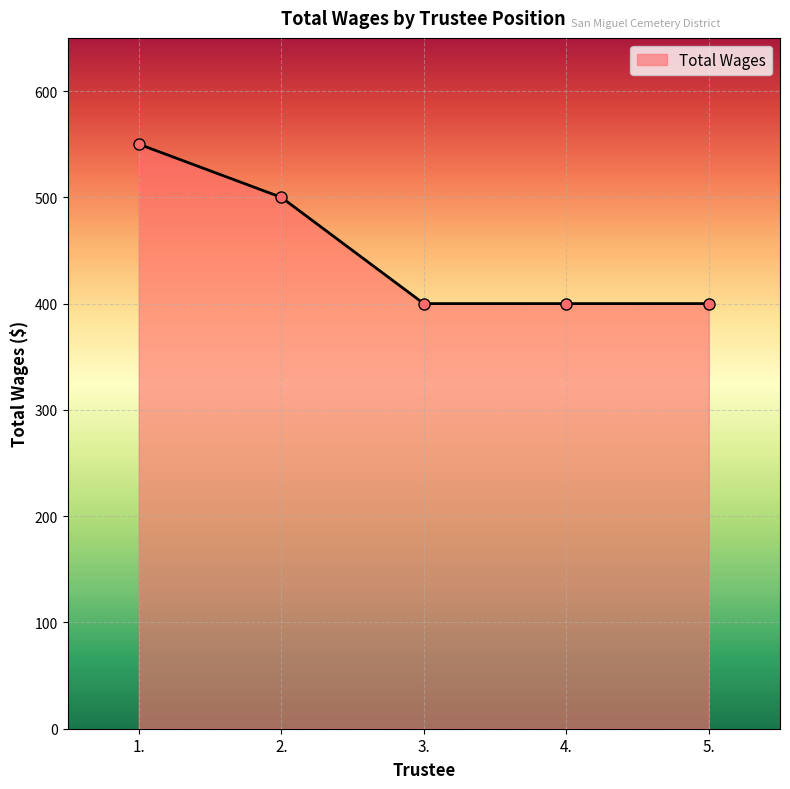

What is the value of the 5th point from the left?

400